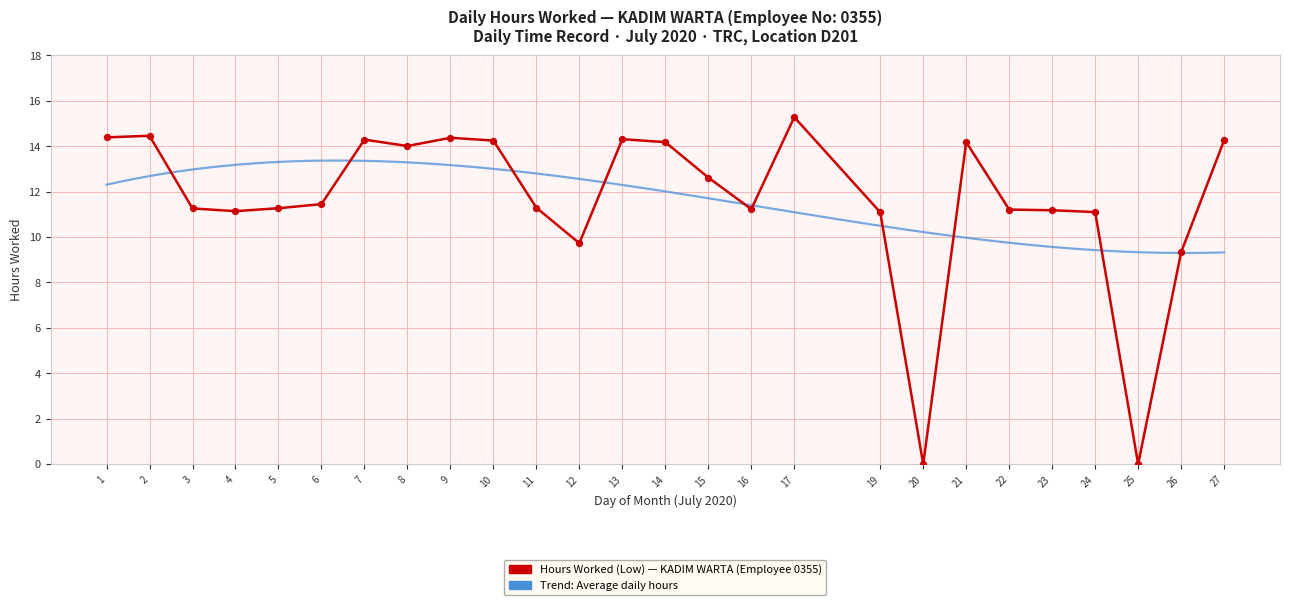

Which has a higher value, 11 or 19?

11